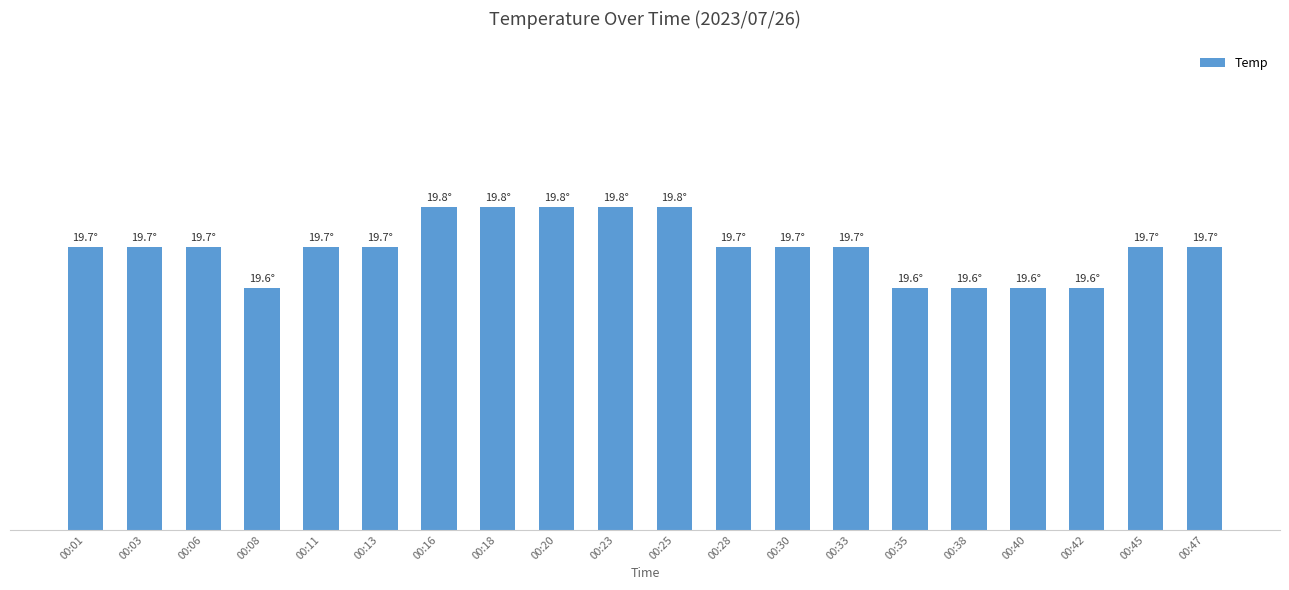

At which label is the value closest to 19?

00:08